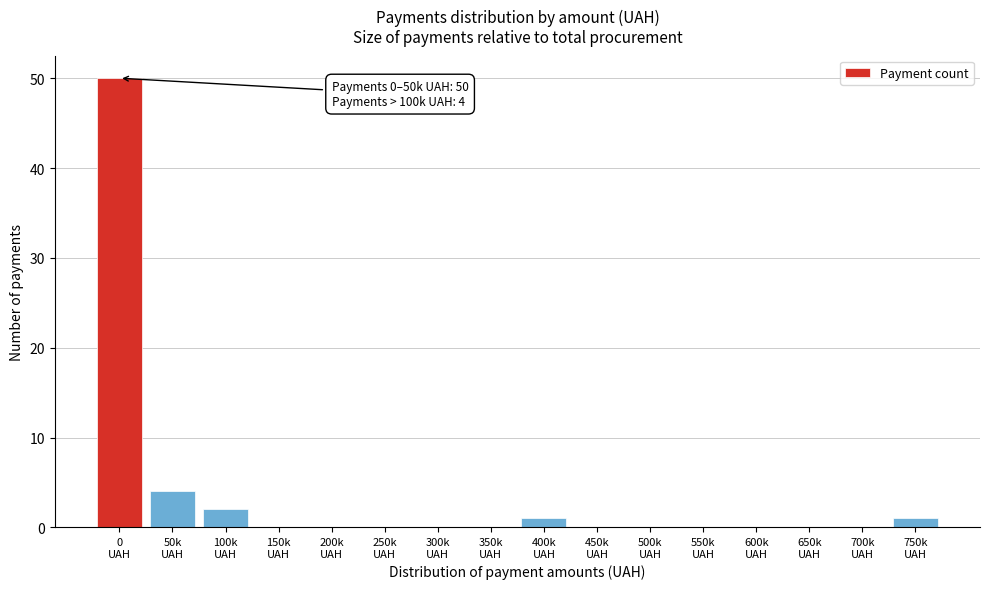

What is the maximum value shown in the chart?

50